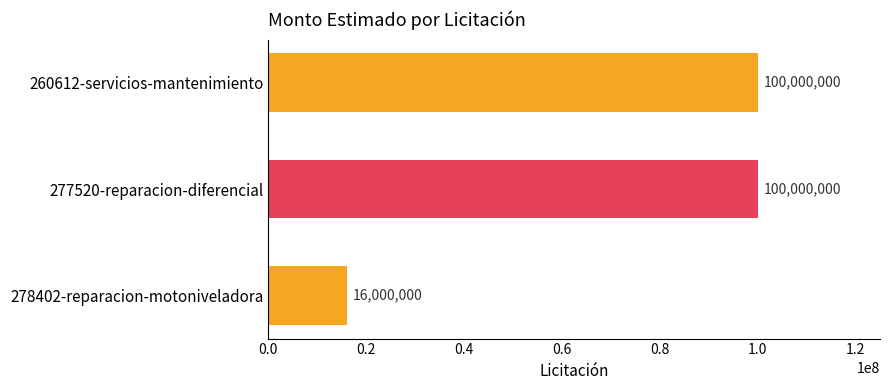

What position from the bottom is 278402-reparacion-motoniveladora?

1